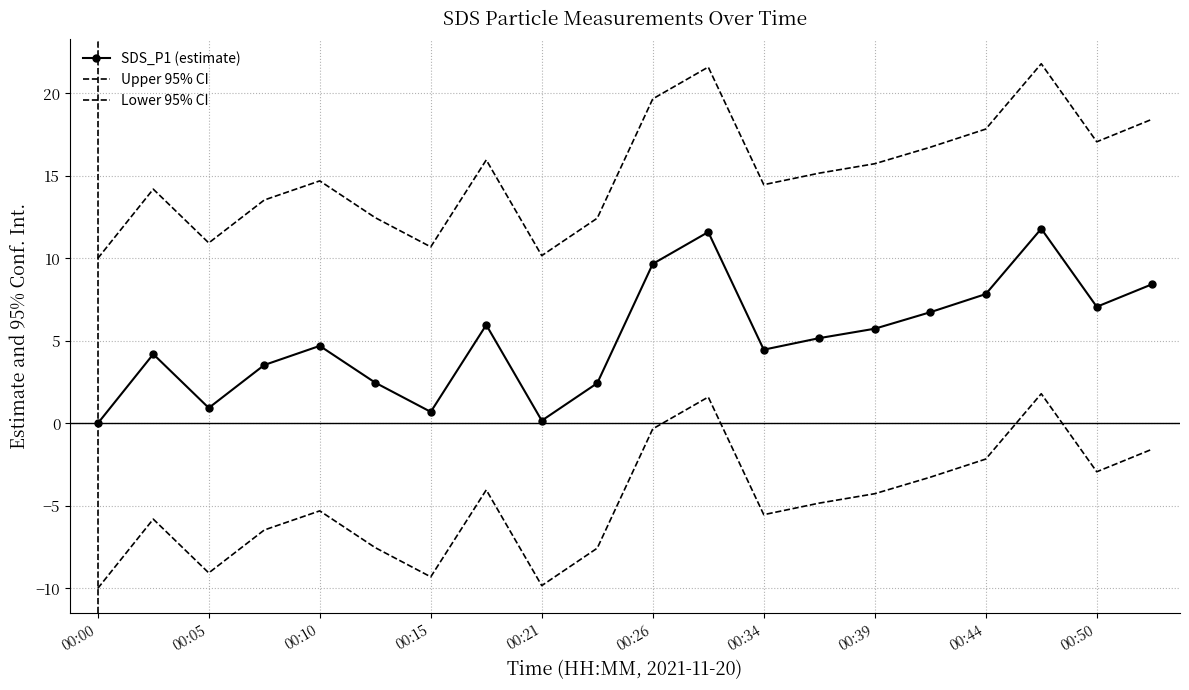

Which label corresponds to the smallest value in the chart?

00:00